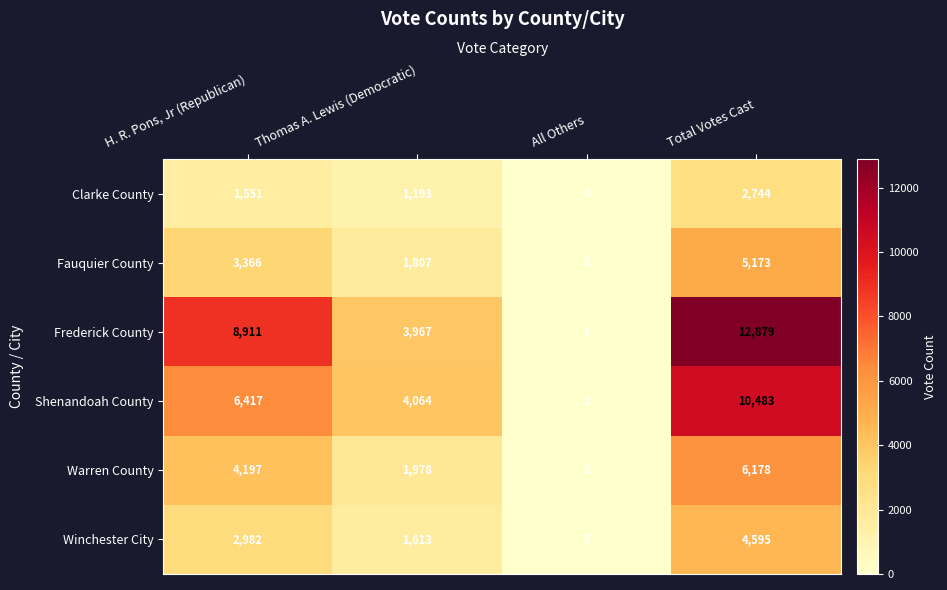

What is the minimum value for Warren County?

3